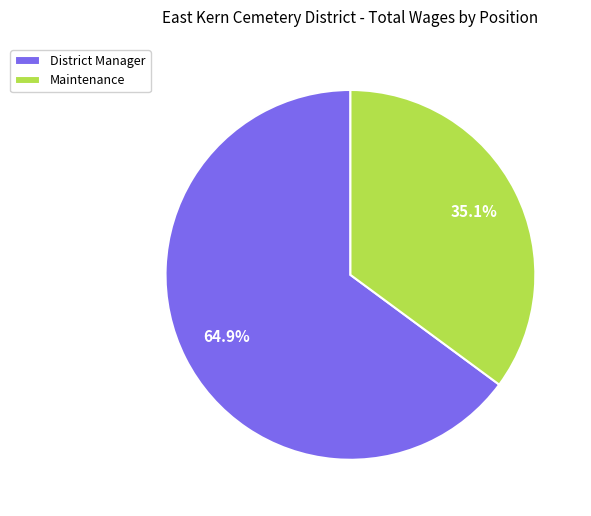

Rank the categories by value from lowest to highest.

Maintenance, District Manager